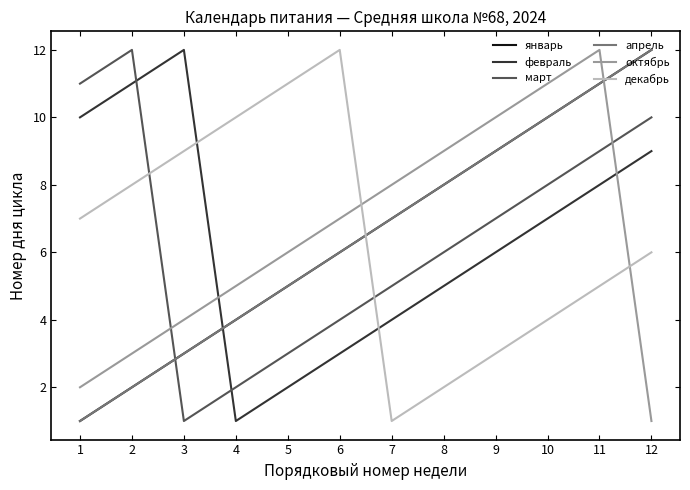

The декабрь series shows 4 at 12. True or false?

False